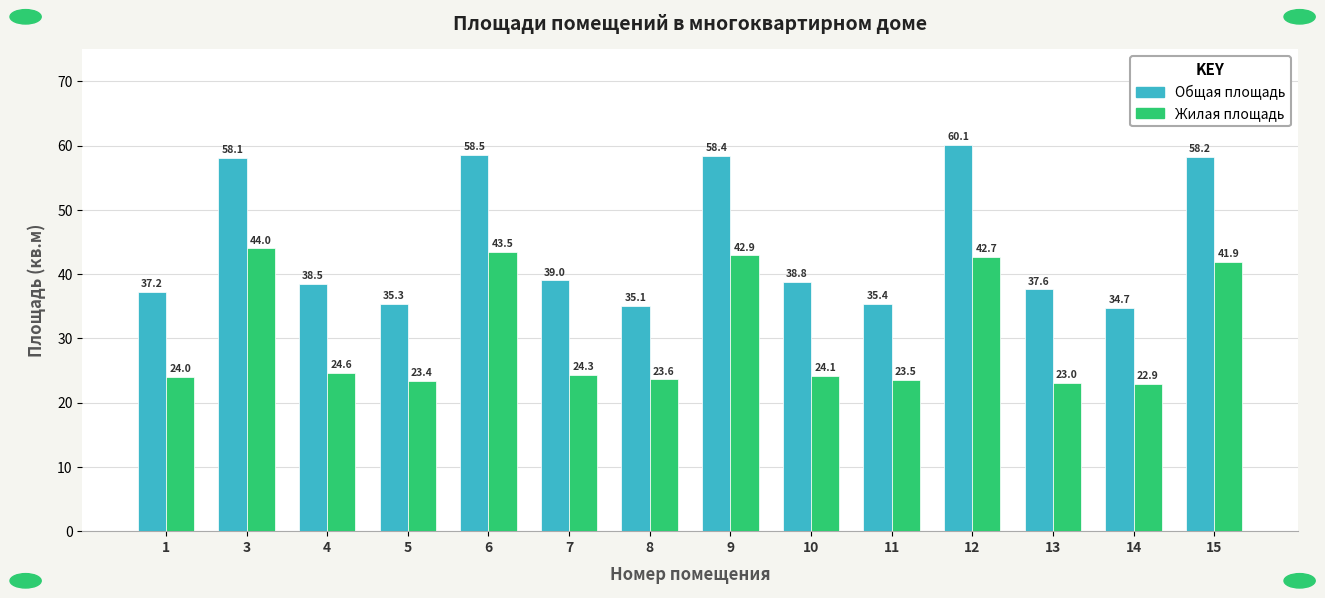

The Общая площадь series shows 58.4 at 9. True or false?

True